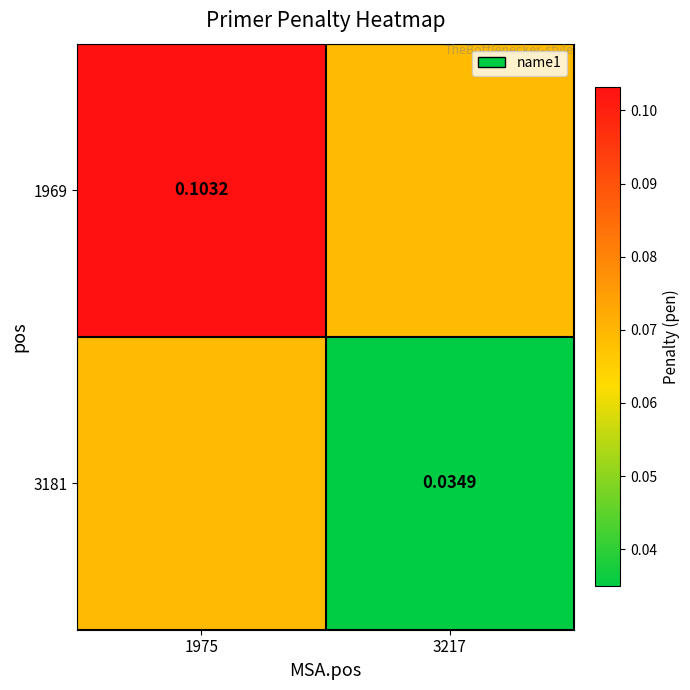

Is the value of 3181 at 3217 greater than the value of 1969 at 1975?

No